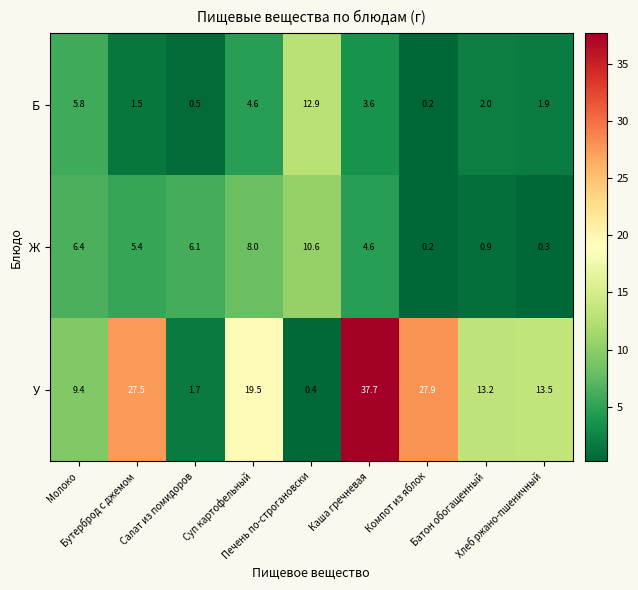

What is the difference between the second highest and second lowest values in the У series?

26.2